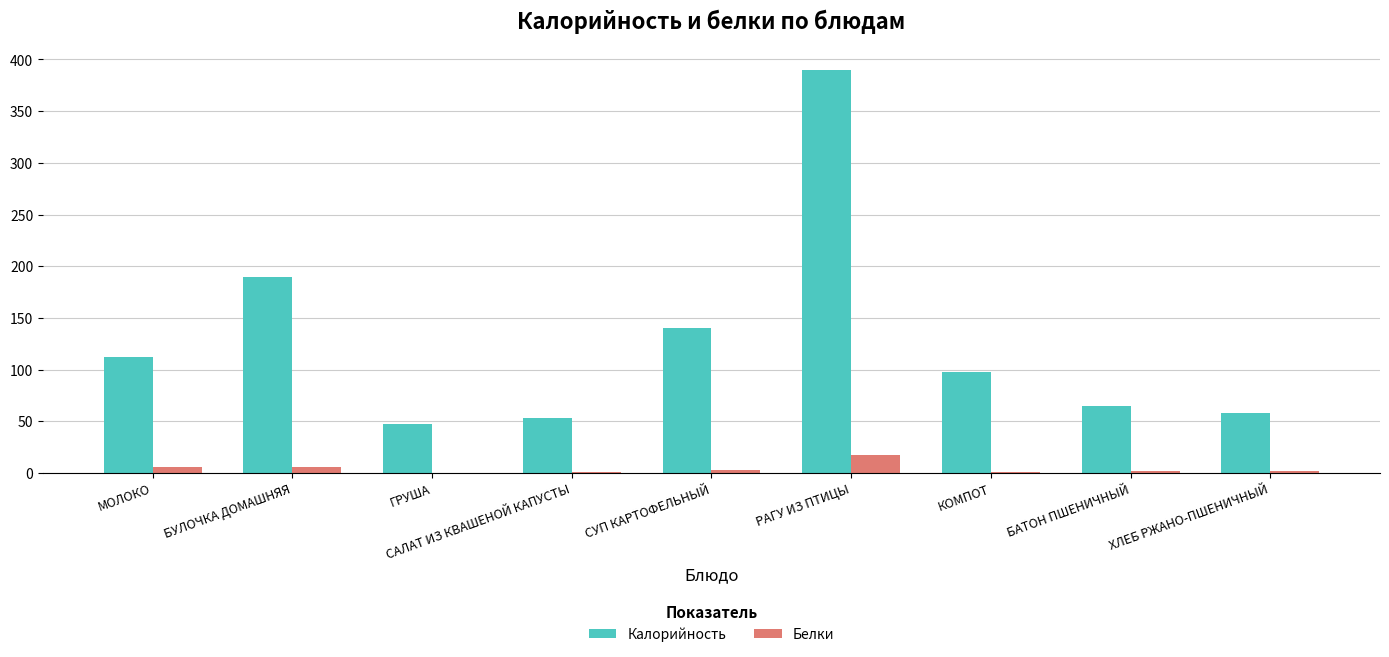

What are all the series names shown in the legend?

Калорийность, Белки